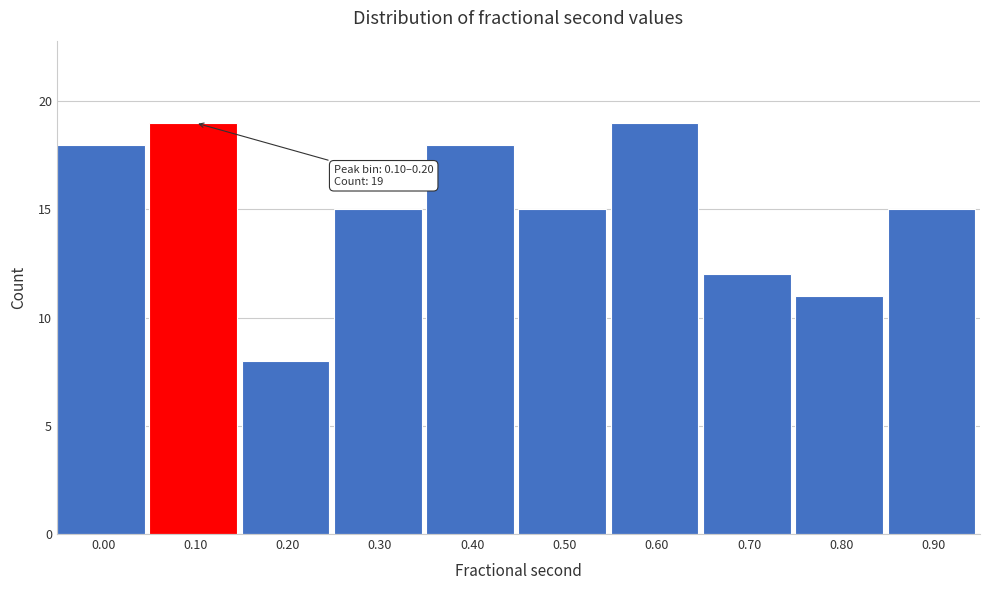

Reading left to right, what are all the values shown in this chart?

18	19	8	15	18	15	19	12	11	15